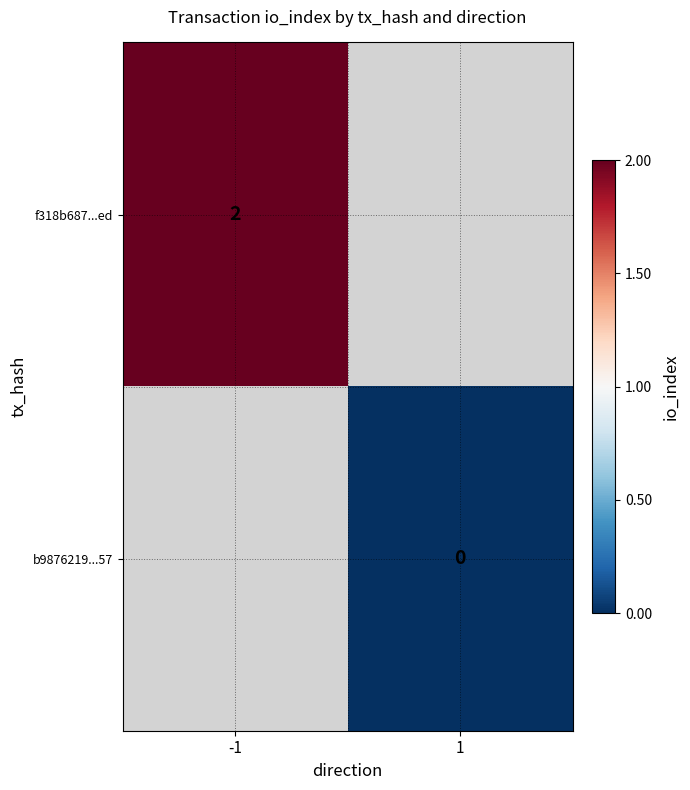

How many data points does each series have?

2